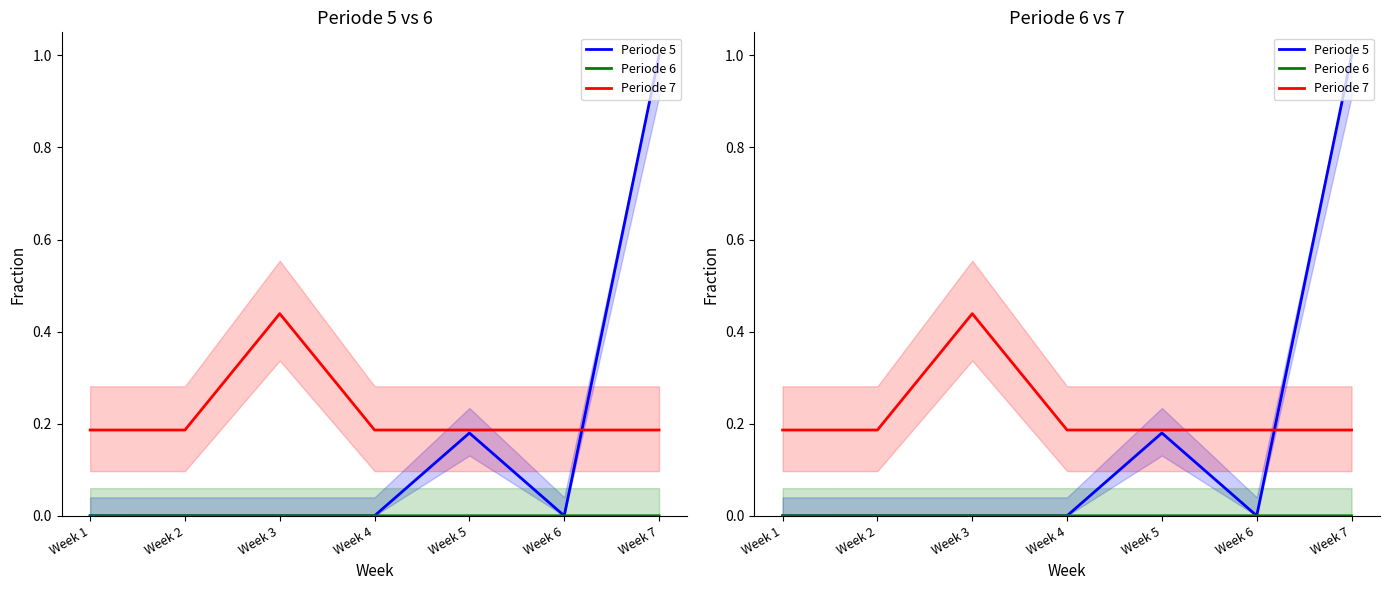

Is the value of Periode 7 at Week 1 greater than the value of Periode 6 at Week 3?

Yes